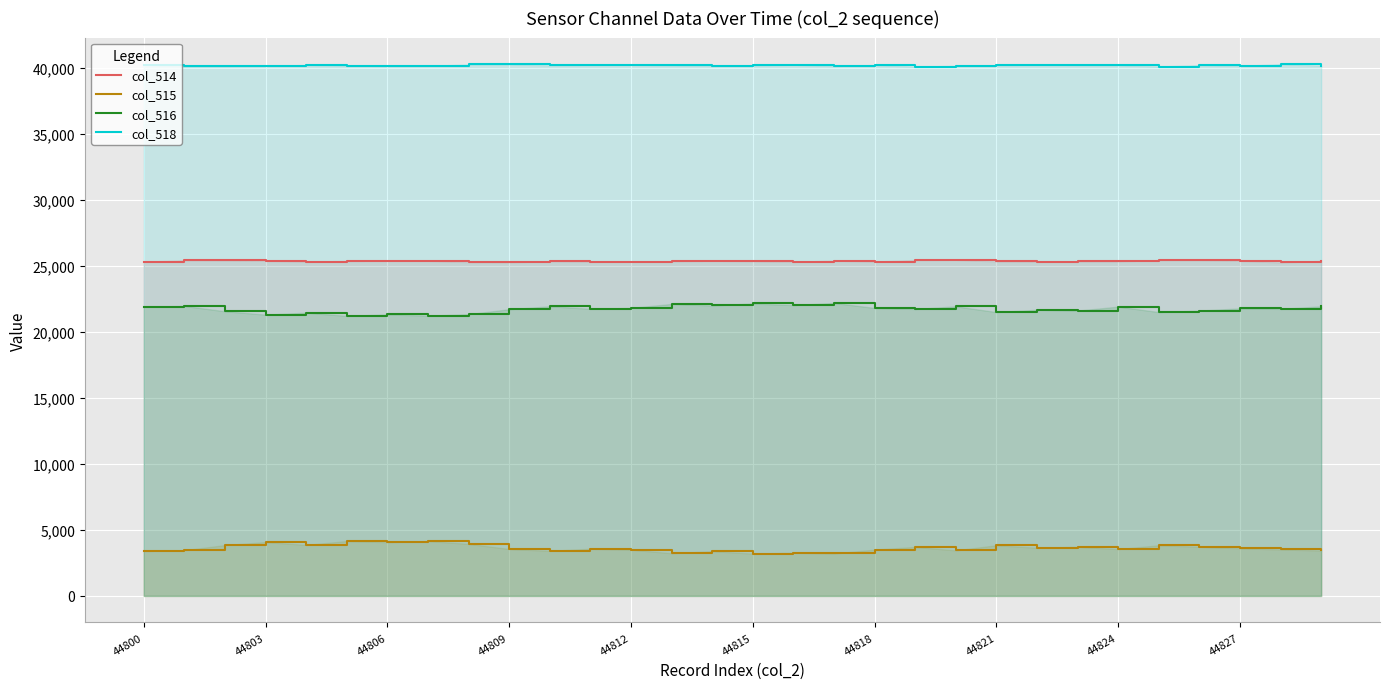

The col_514 series shows 25322 at 44818. True or false?

True